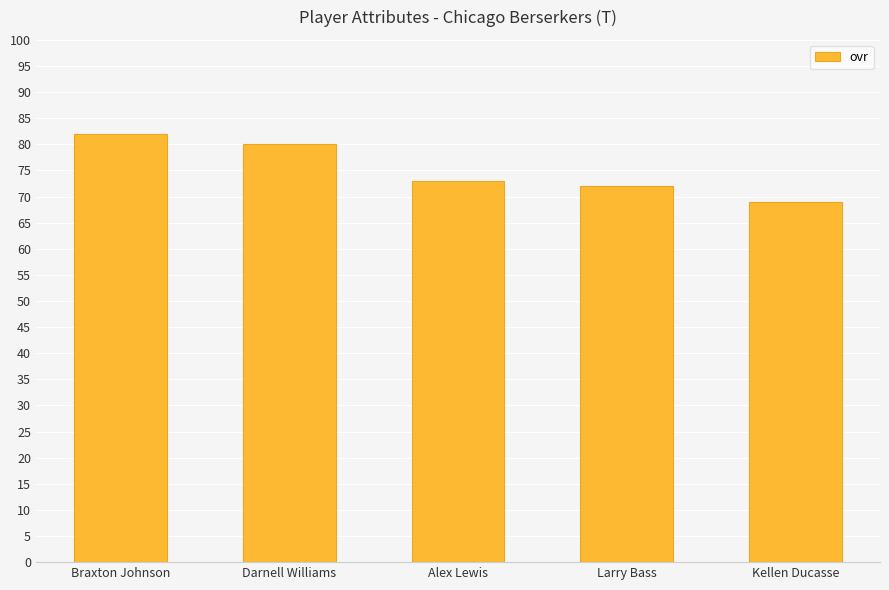

Does the chart contain stacked bars?

No